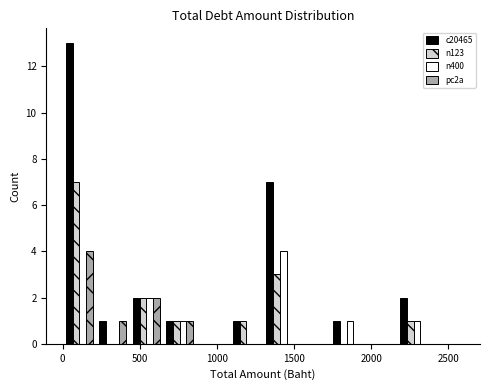

What is the height of the c20465 bar covering 650 to 850 on the x-axis? Neither the bar edges nor the heights are printed on the chart, so give them approximately, as read against the axes.

1